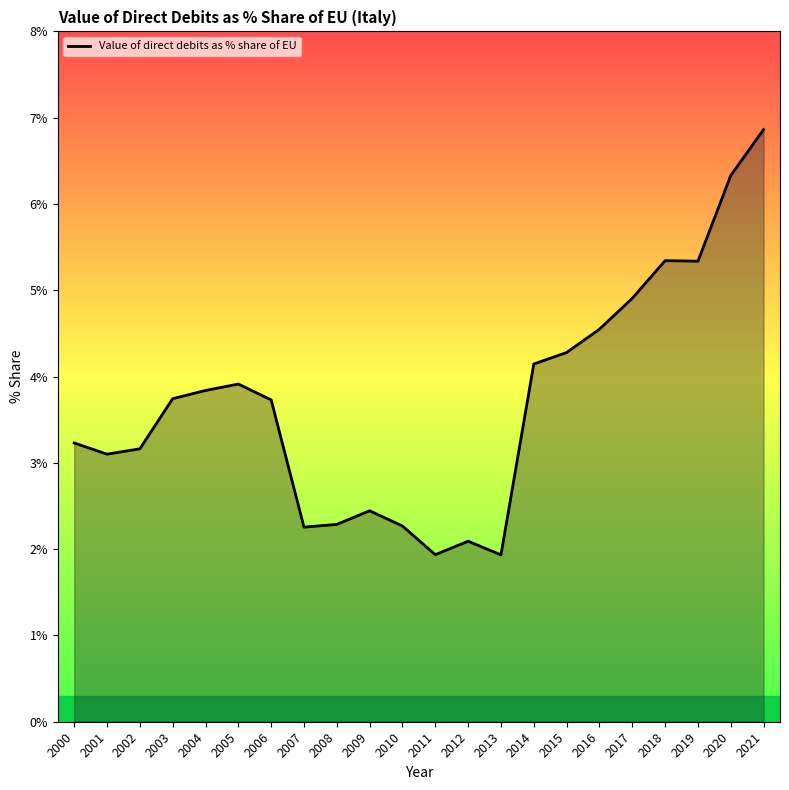

What is the sum of the values at 2021 and 2004?

10.7